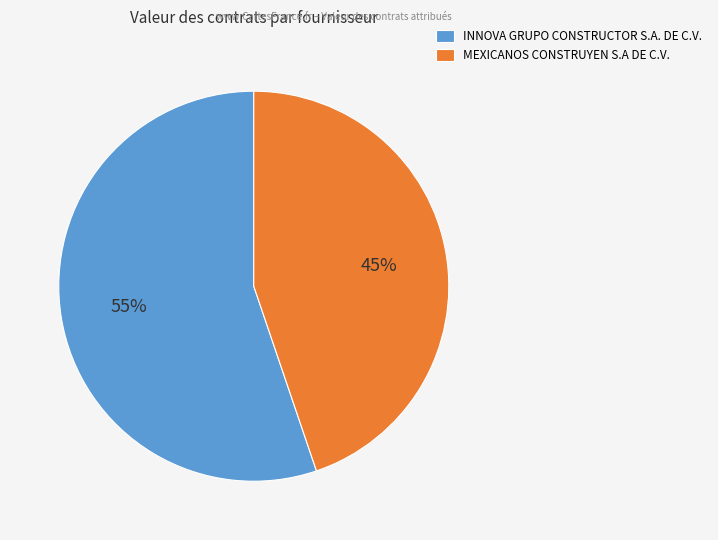

Which slice is the largest?

INNOVA GRUPO CONSTRUCTOR S.A. DE C.V.